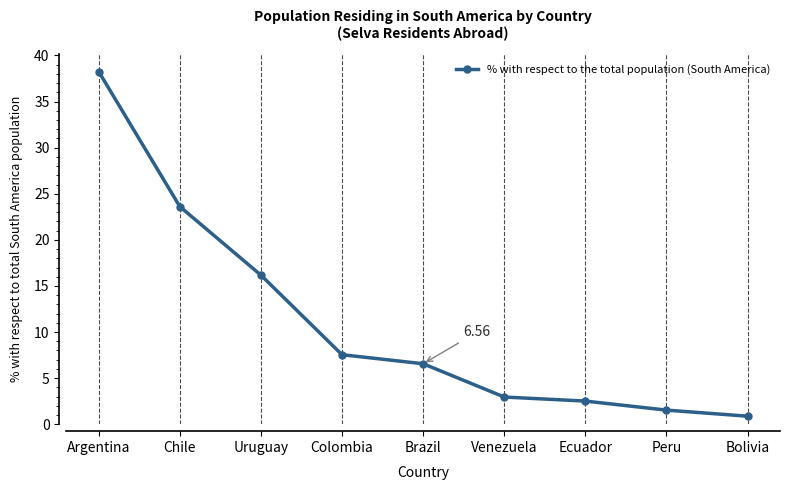

Rank the categories by value from highest to lowest.

Argentina, Chile, Uruguay, Colombia, Brazil, Venezuela, Ecuador, Peru, Bolivia